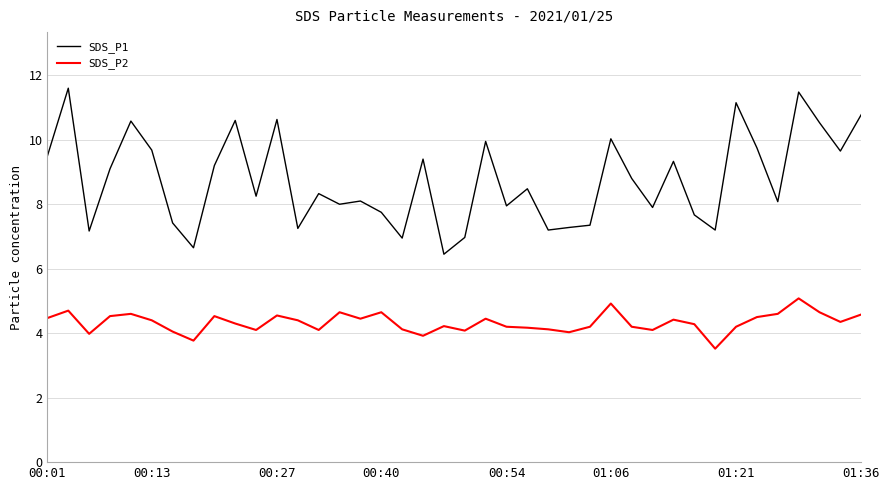

What is the difference between the maximum and minimum values in the SDS_P2 series?

1.6